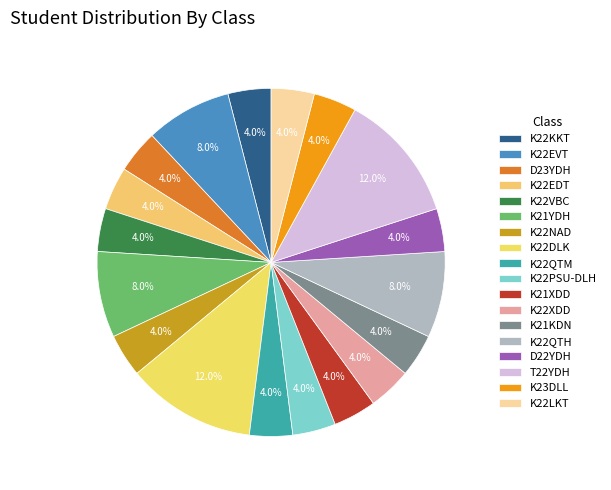

True or false: D23YDH accounts for 17% of the total.

False